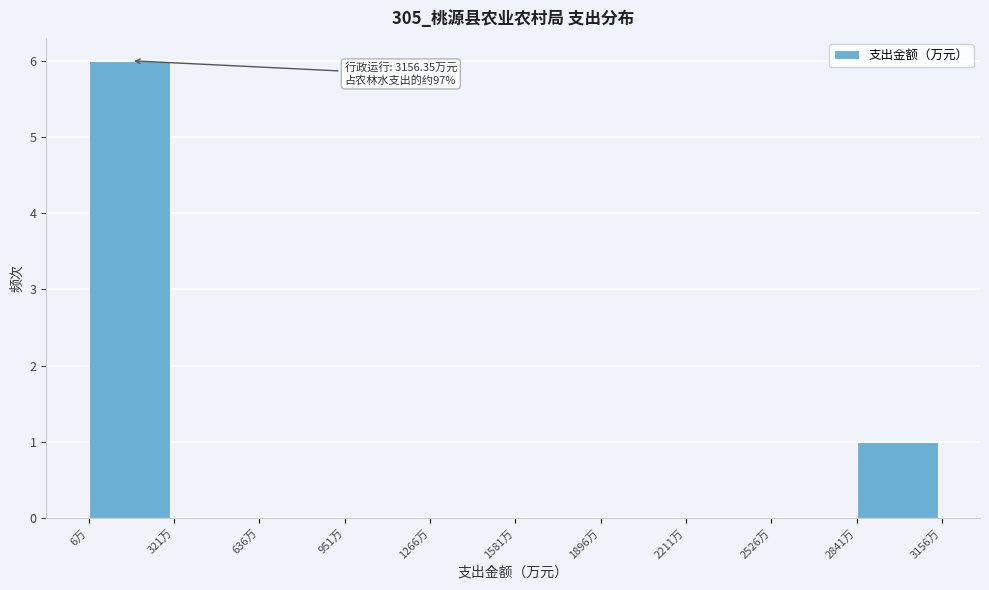

Which range on the x-axis has the tallest bar?

0 to 300